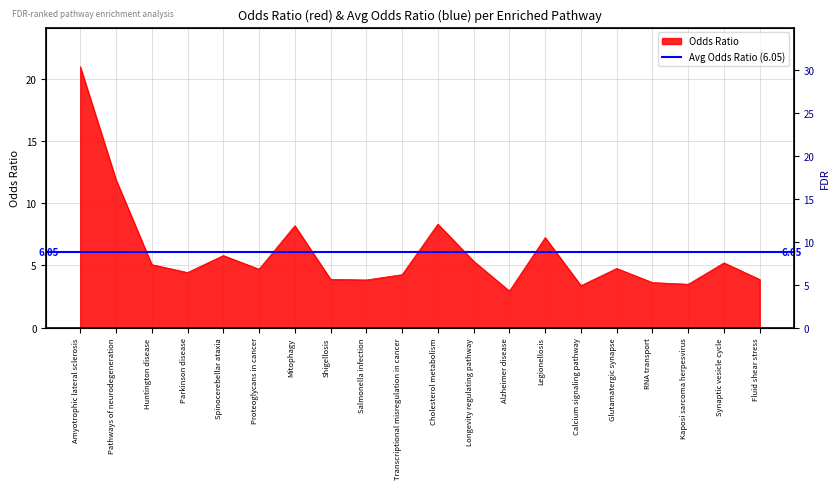

The chart shows a value of 4.8 at Glutamatergic synapse. True or false?

True